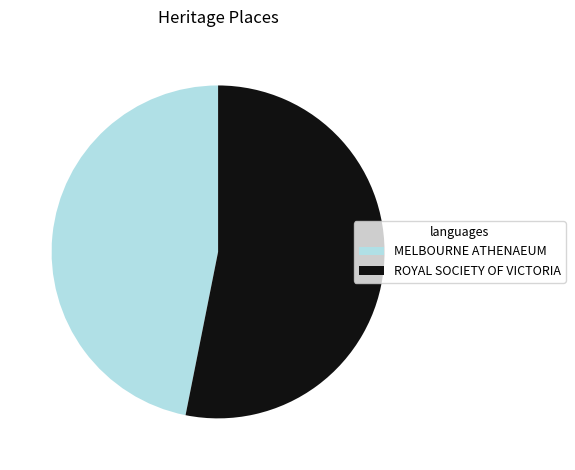

Do ROYAL SOCIETY OF VICTORIA and MELBOURNE ATHENAEUM together represent more than half of the pie?

Yes